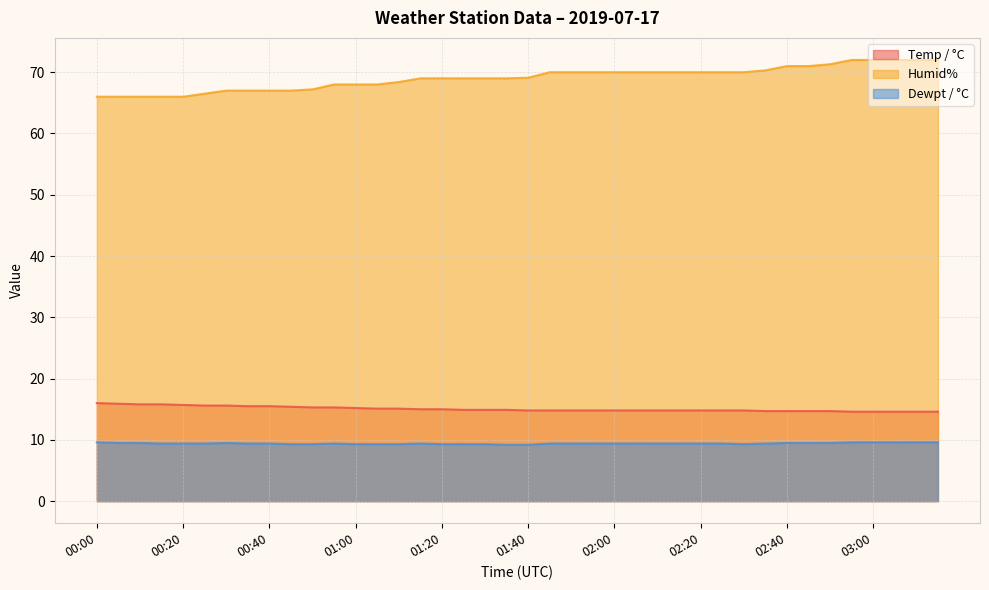

Which series has the largest total across all categories?

Humid%